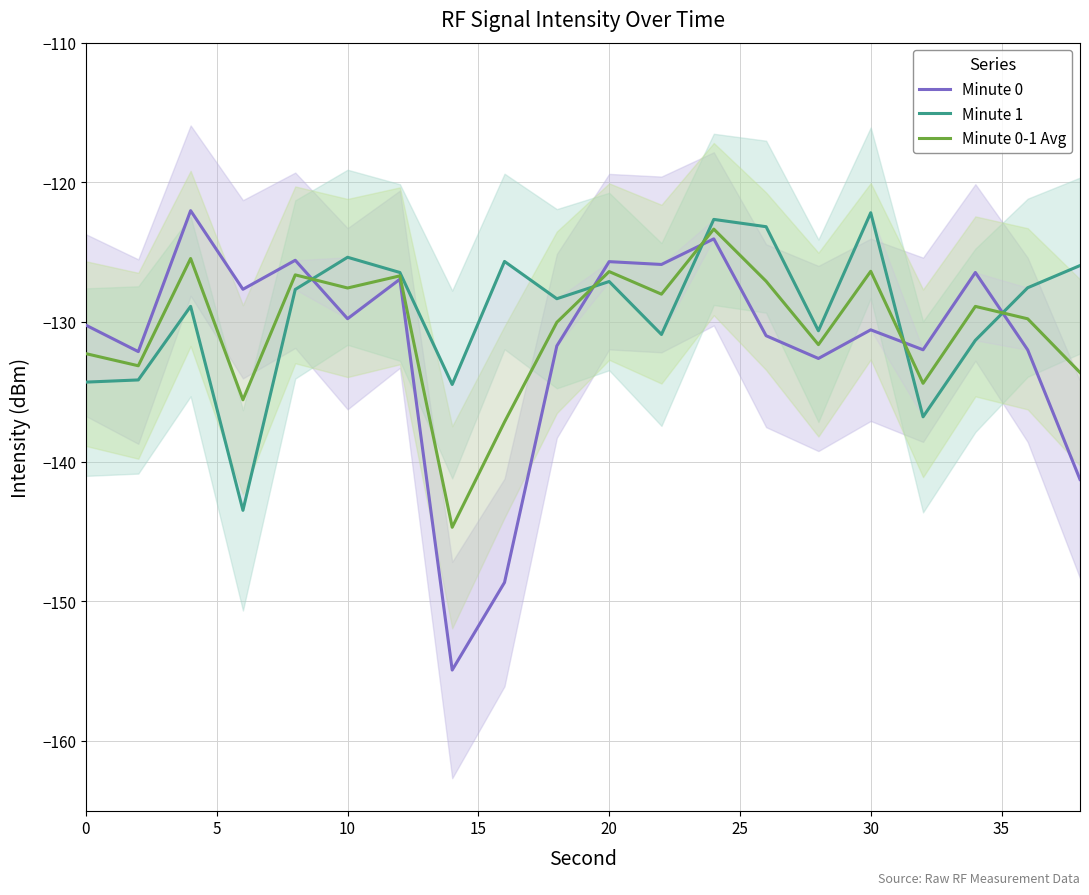

What is the greatest value displayed?

-122.0